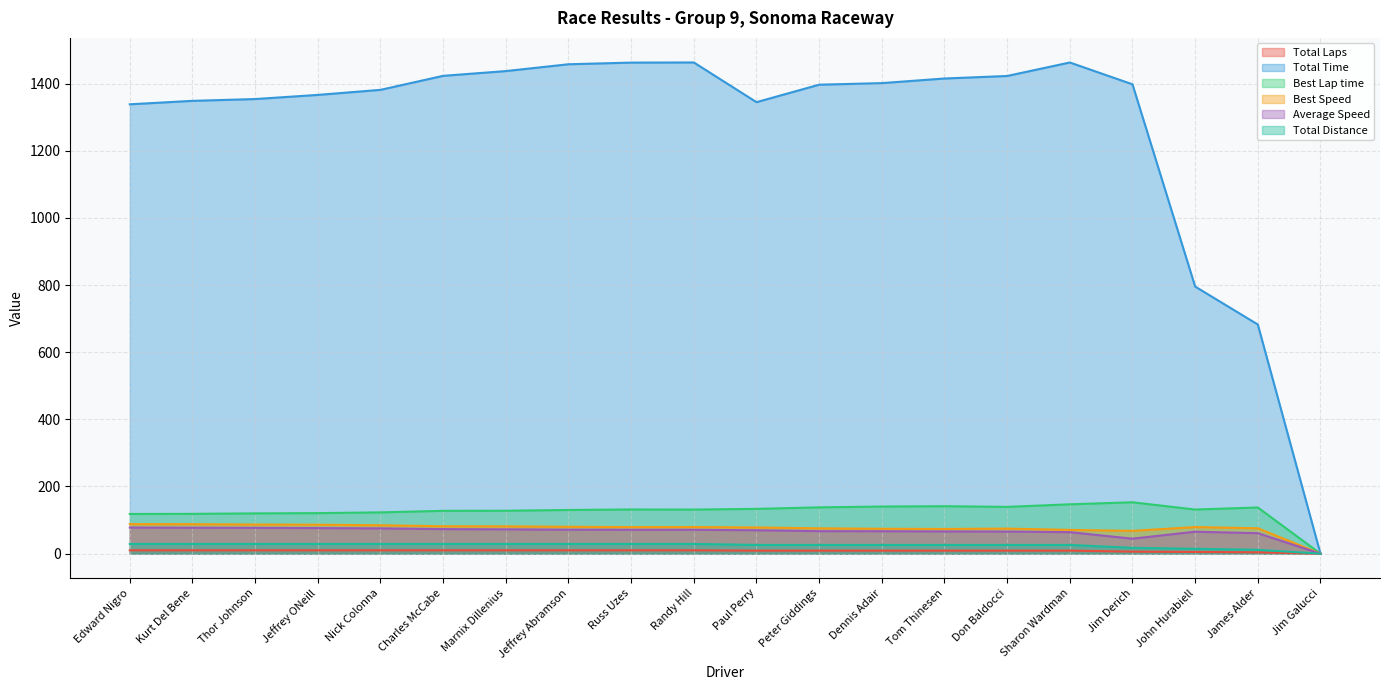

What position from the right is Thor Johnson?

18